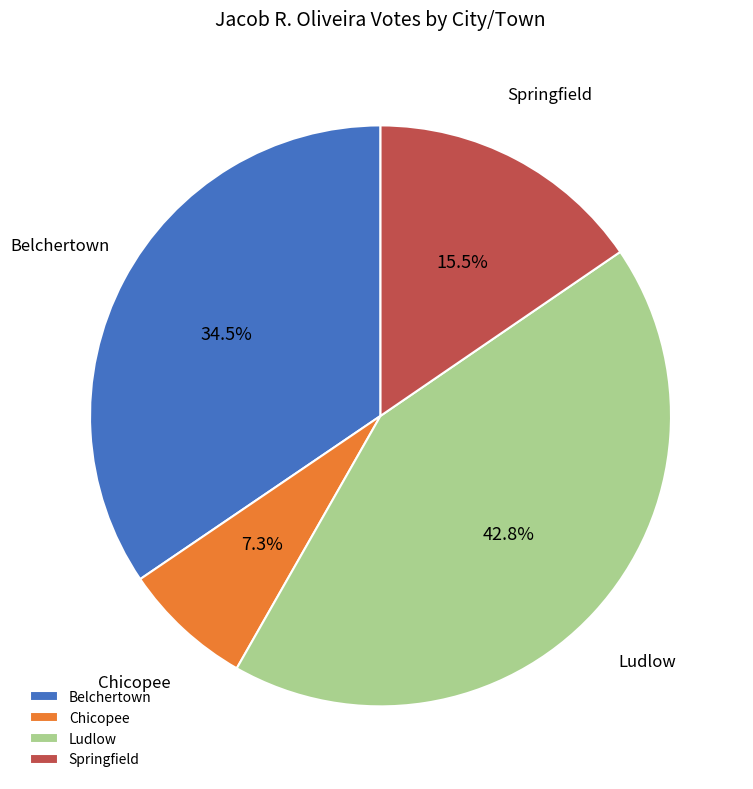

What percentage is NOT represented by Springfield?

84.5%